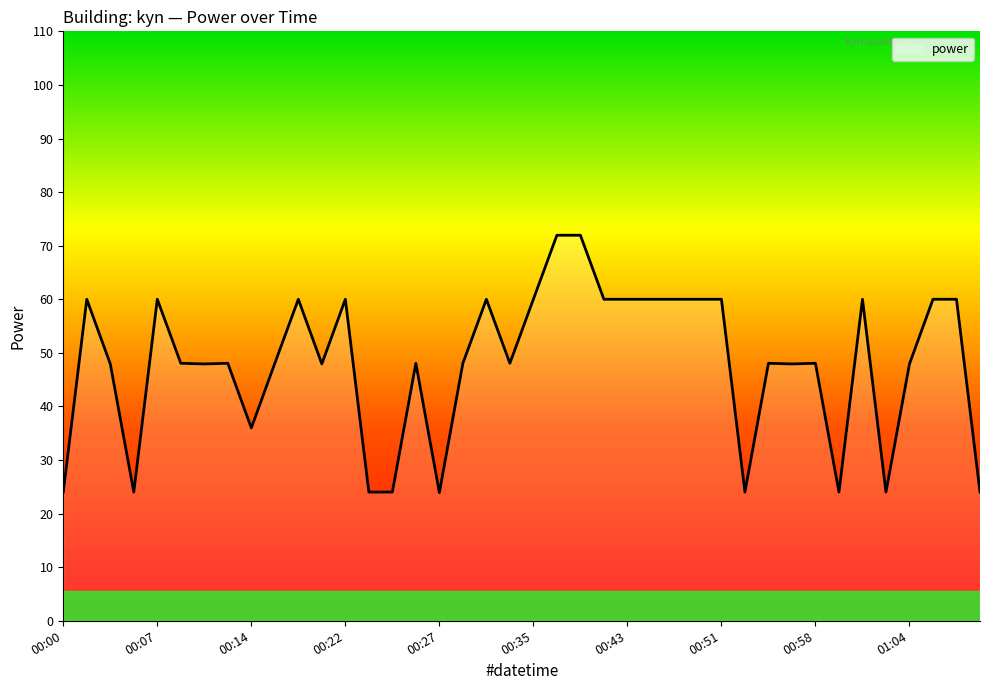

What is the maximum value shown in the chart?

72.0